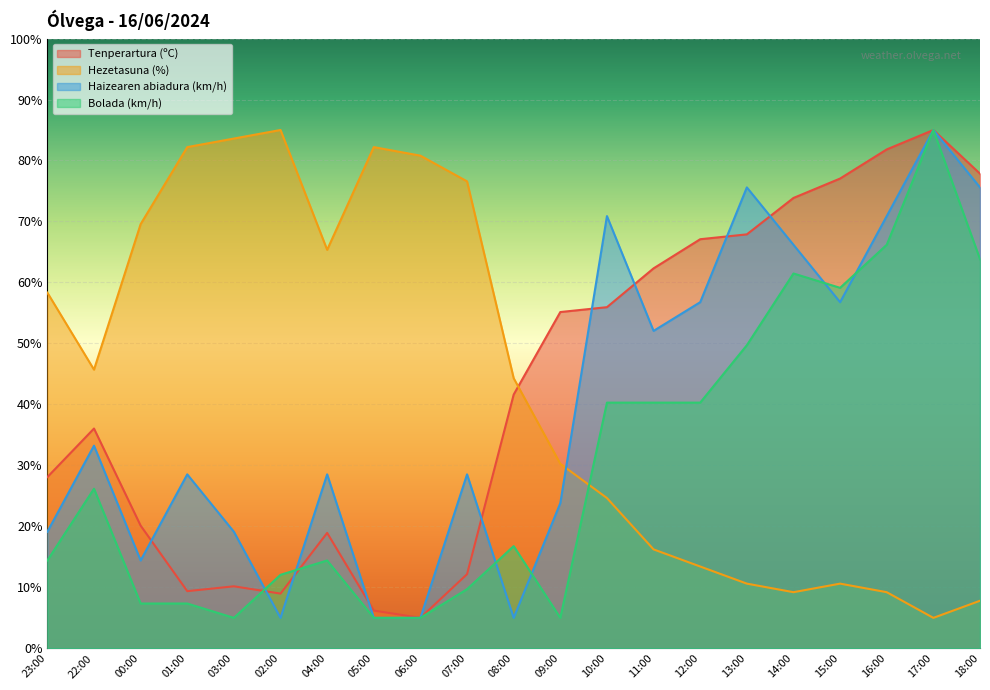

How many lines are shown in the chart?

4